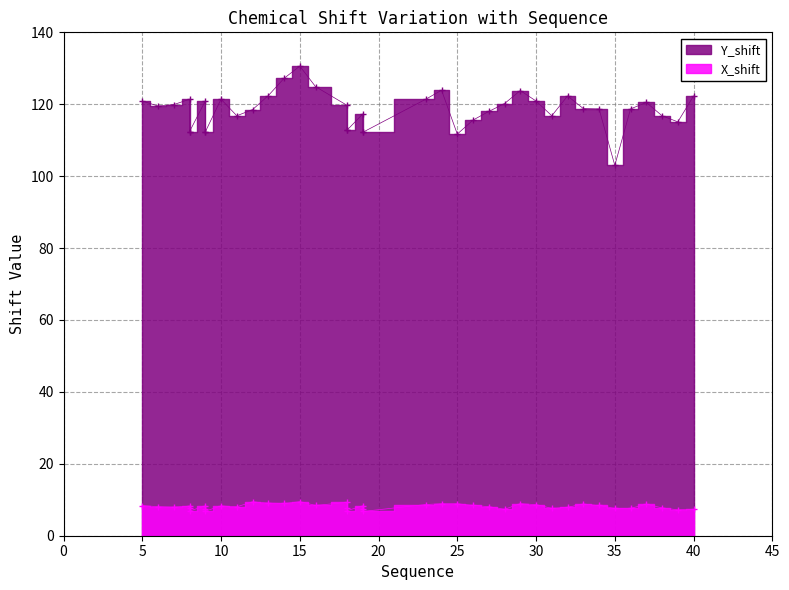

True or false: X_shift and Y_shift intersect in this chart.

False